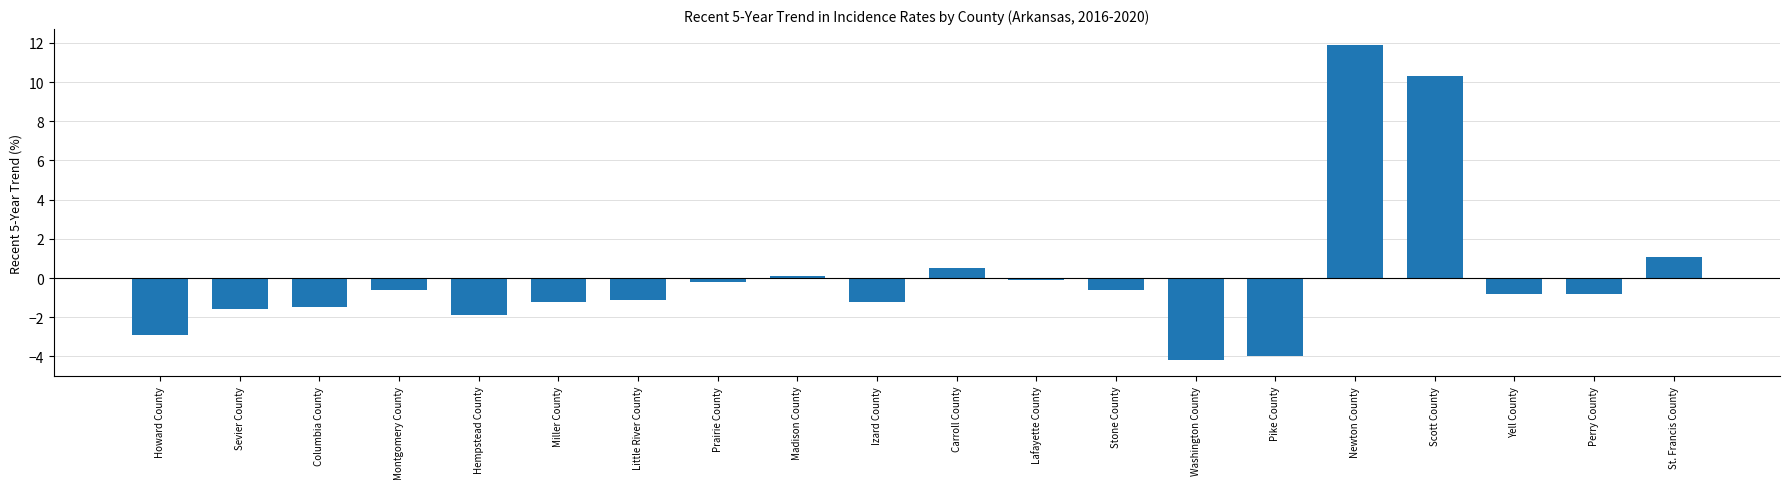

How many values exceed 0?

5